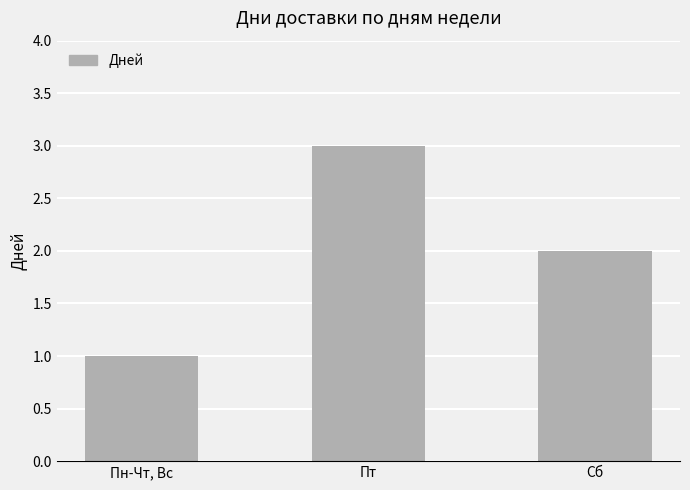

What is the minimum value shown in the chart?

1